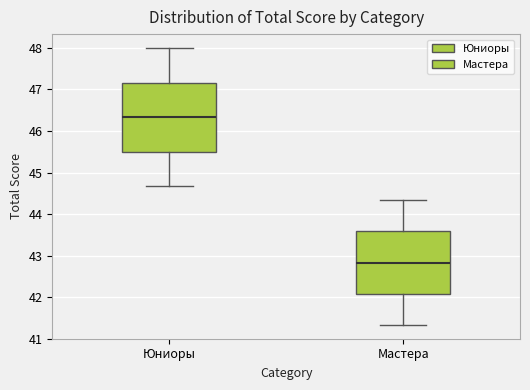

Which box is the tallest, from its lower edge to its upper edge?

Юниоры